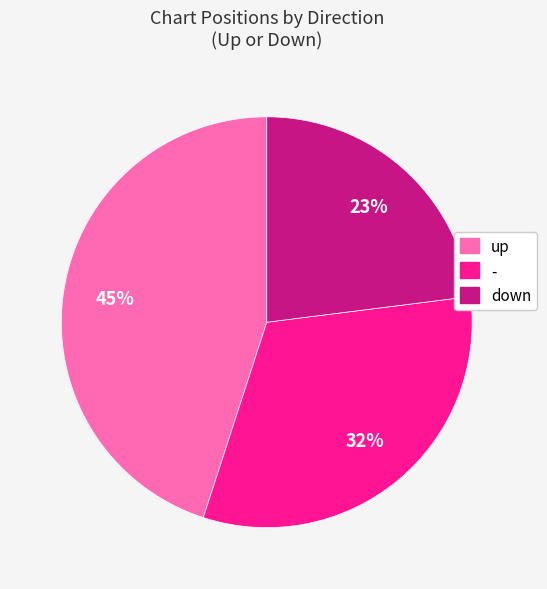

To the nearest percent, what percentage of the pie is -?

32%